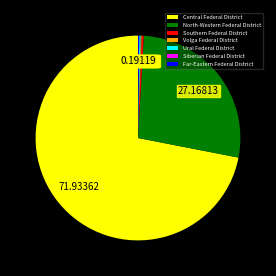

Does Central Federal District represent more than half of the total?

Yes